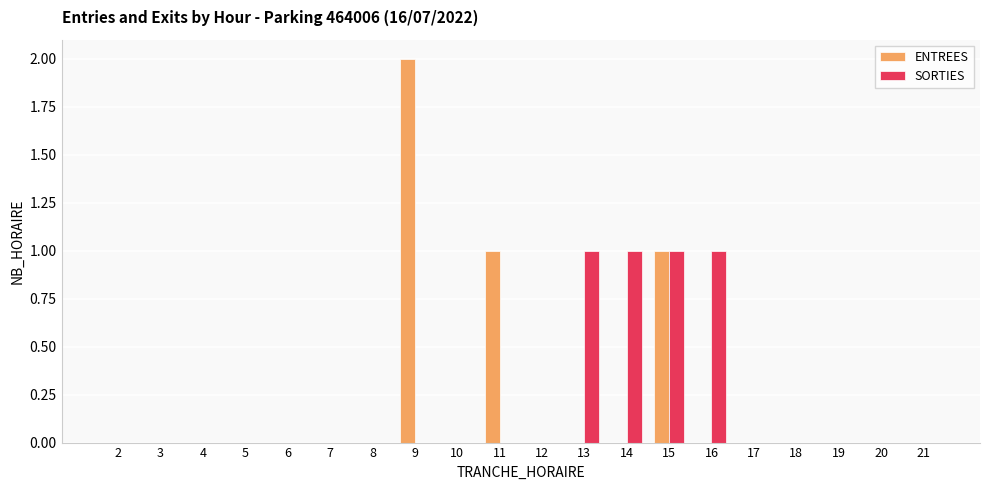

What are all the series names shown in the legend?

ENTREES, SORTIES